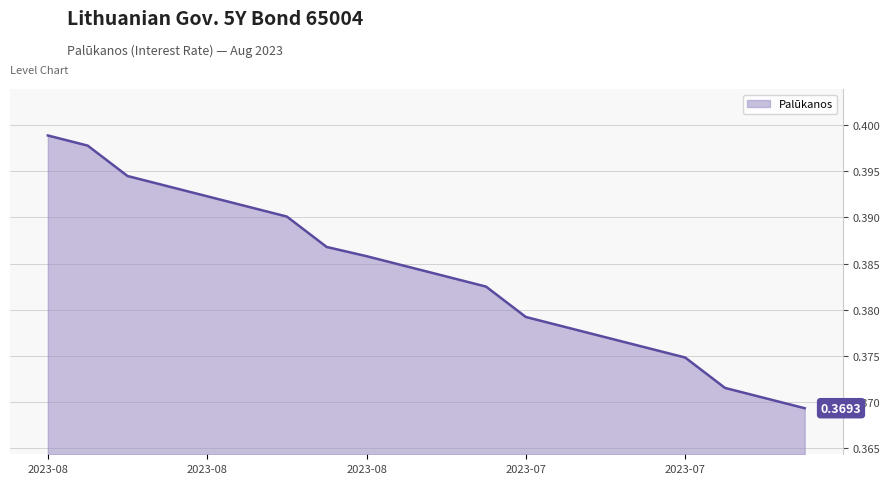

How many lines are shown in the chart?

1